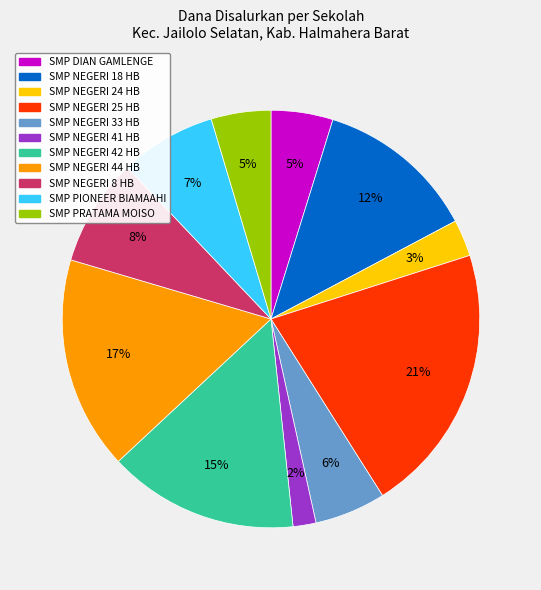

Is there any slice that represents more than half of the pie?

No